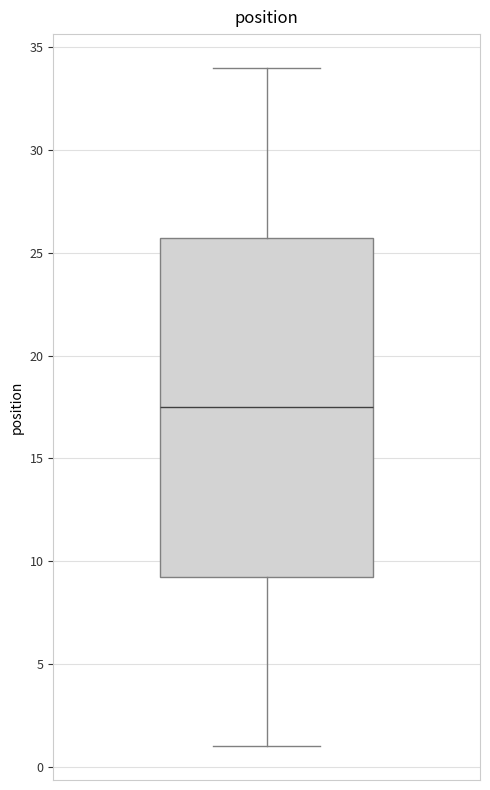

Read this box plot against the y-axis: the position of the median line, the range covered by the box, and the ends of both whiskers. The values are not printed on the chart, so give them approximately, as read against the axis.

median 17.5, box 9.5 to 26.0, whiskers 1.0 to 34.0